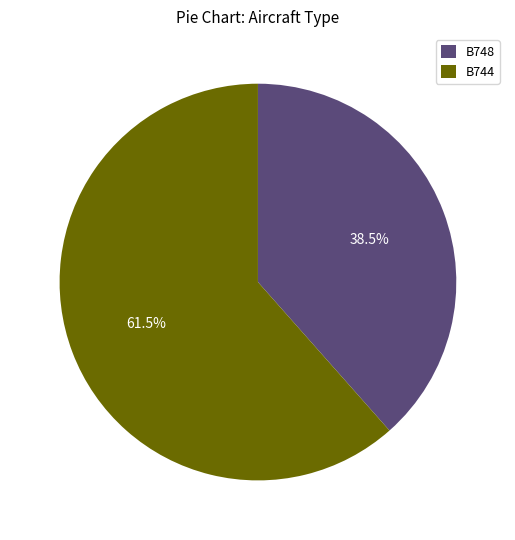

Does B748 represent more than half of the total?

No